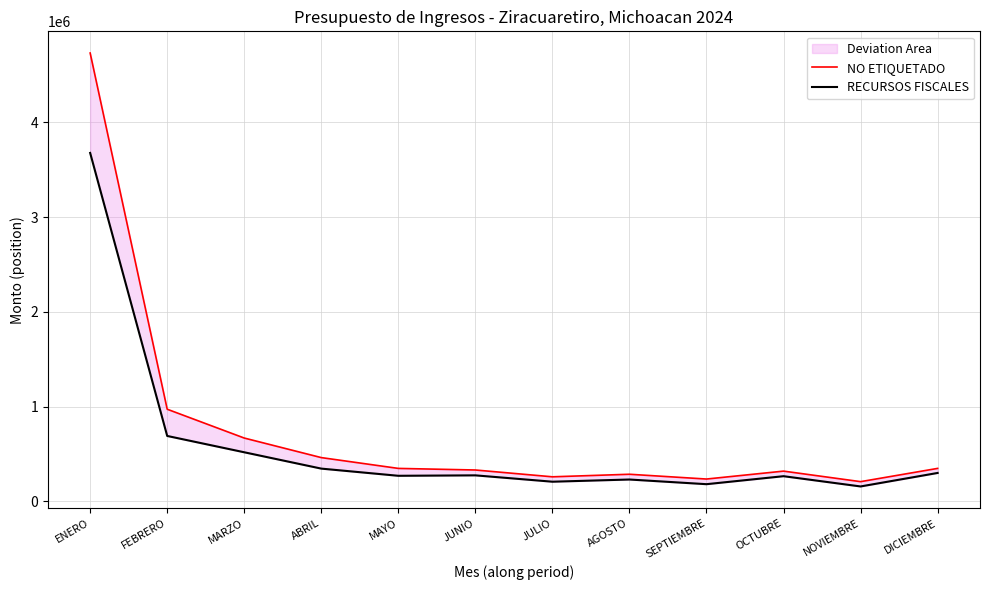

How many interior local peaks does the RECURSOS FISCALES series have?

3